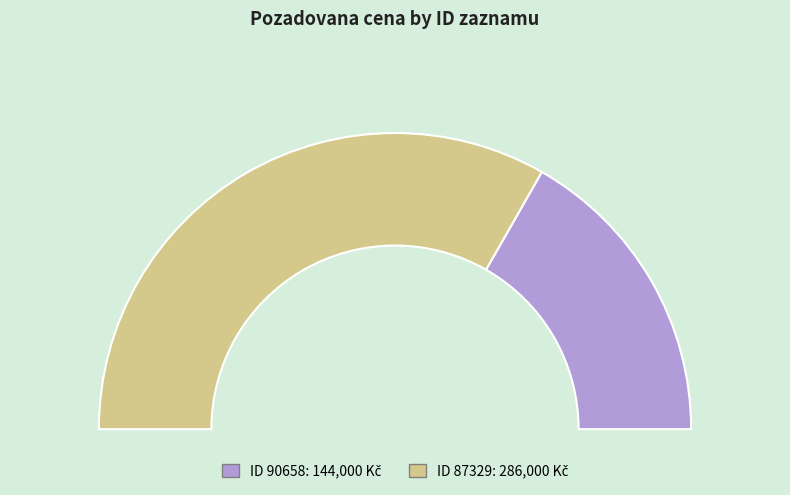

What percentage is the 90658 slice, to the nearest percent?

33%